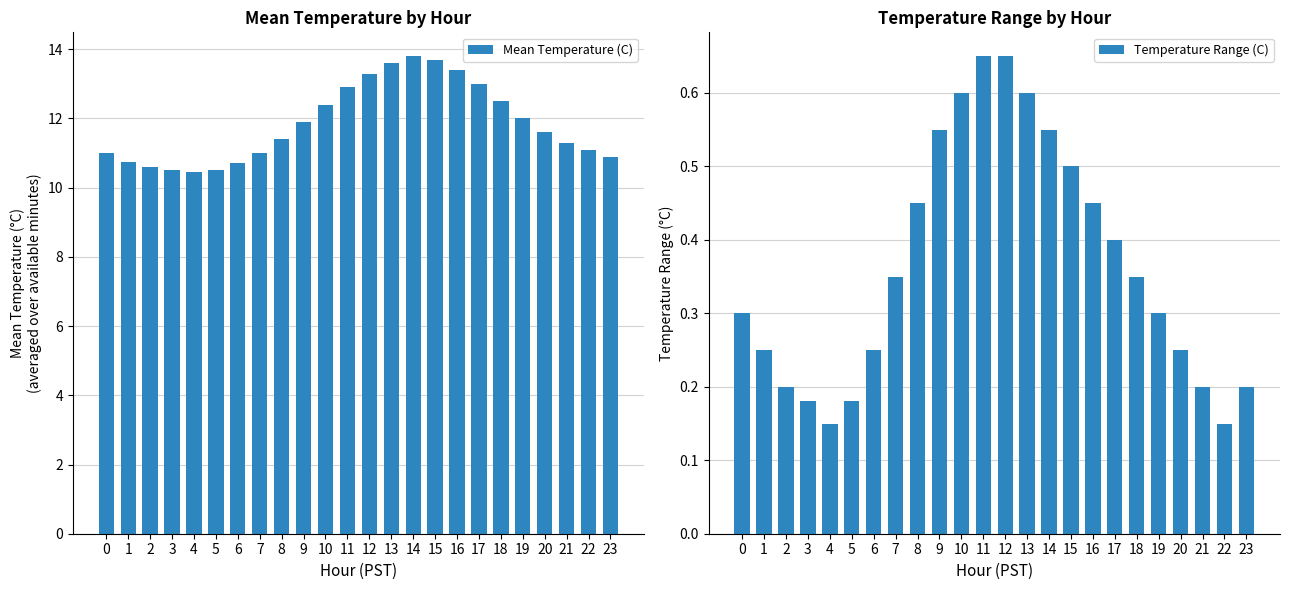

Between 8 and 16, which series saw the biggest shift?

Mean Temperature (C)